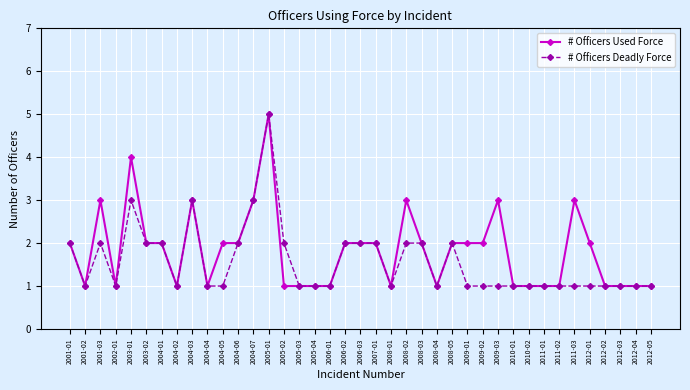

What is the maximum value for # Officers Deadly Force?

5